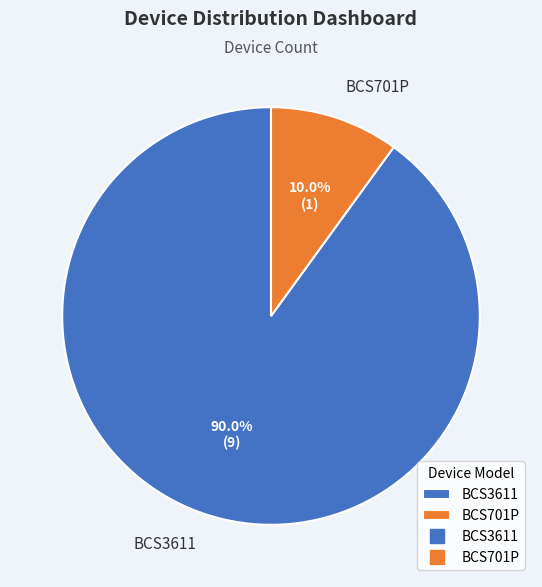

Between BCS3611 and BCS701P, which is larger?

BCS3611